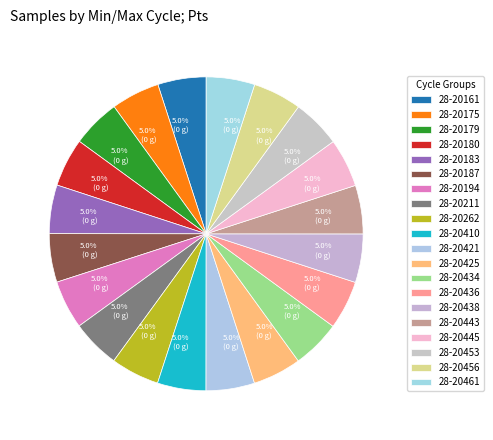

Which has a higher value, 28-20425 or 28-20438?

28-20425